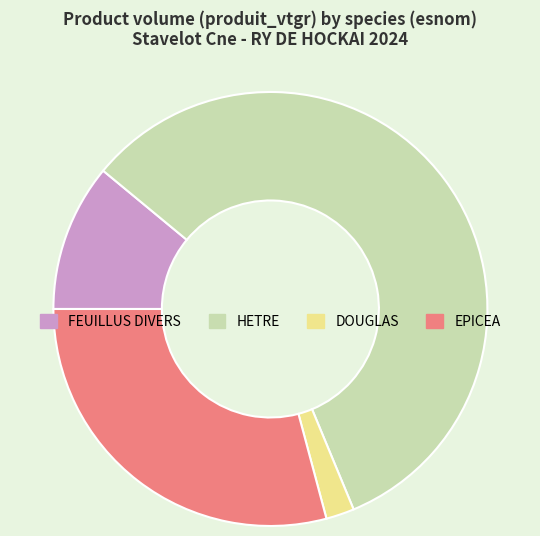

Combined, do HETRE and EPICEA account for over 50%?

Yes